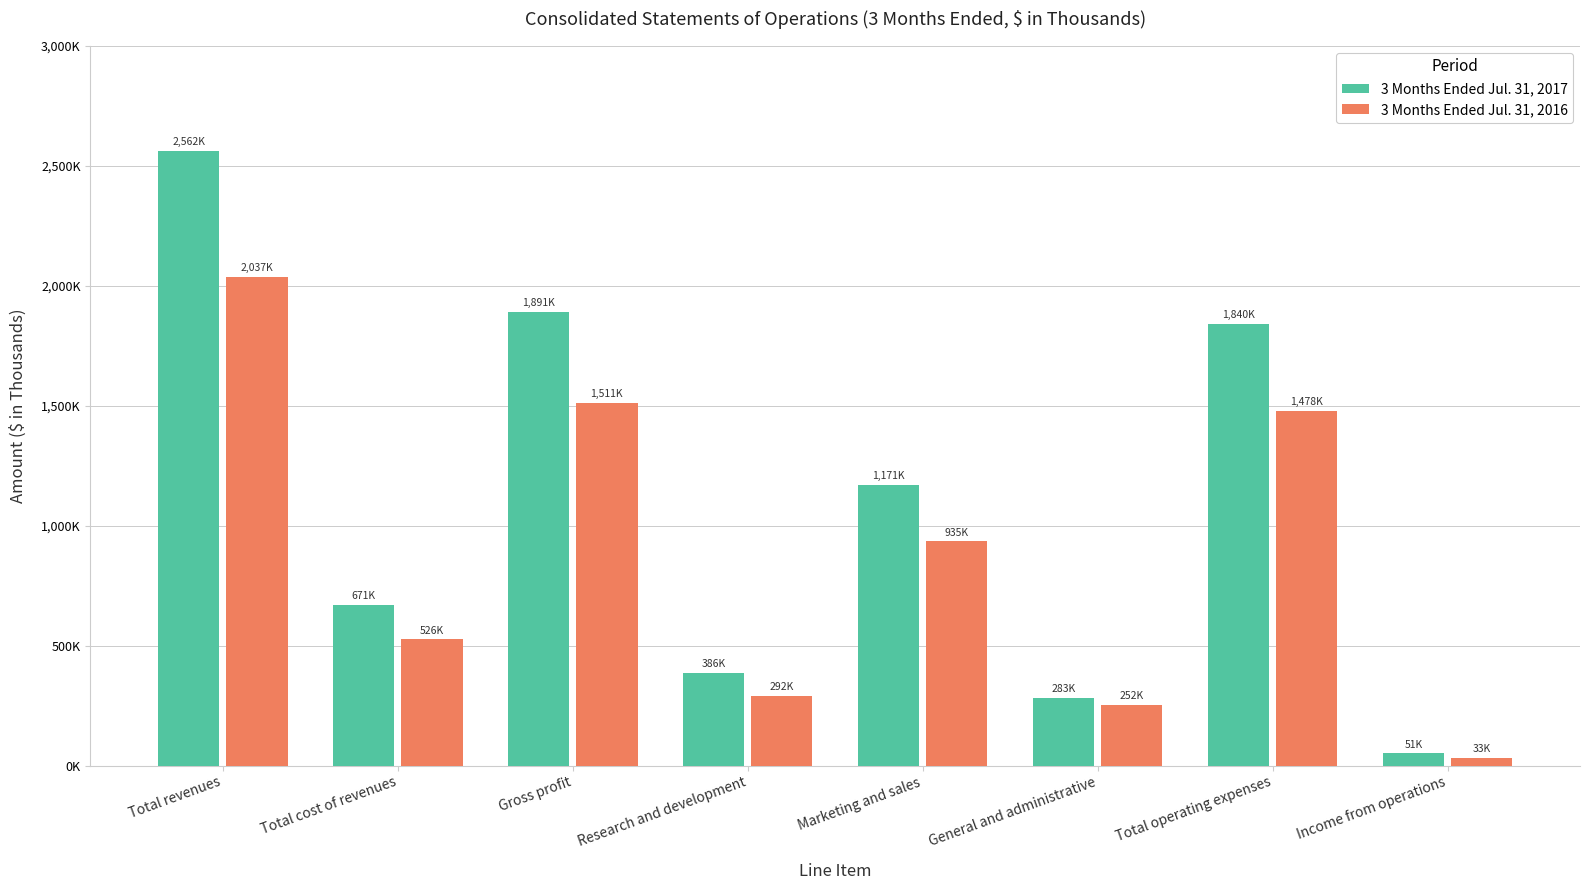

Reading left to right, transcribe all the data shown in this chart.

3 Months Ended Jul. 31, 2017: 2561589	670667	1890922	386447	1170749	282933	1840129	50793
3 Months Ended Jul. 31, 2016: 2036618	525579	1511039	291506	934931	252051	1478488	32551